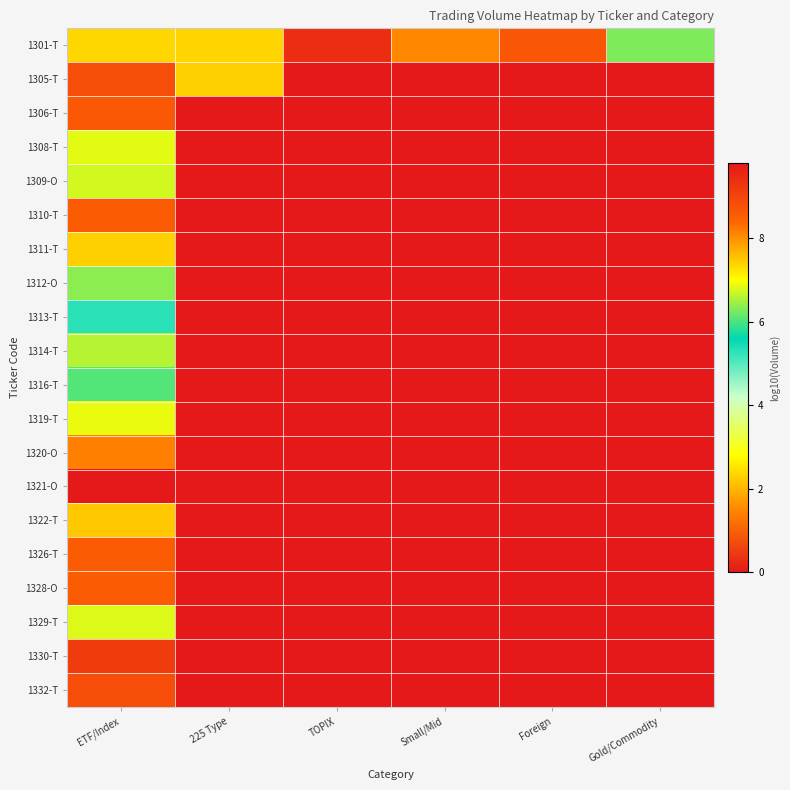

Count the number of categories in the chart.

6